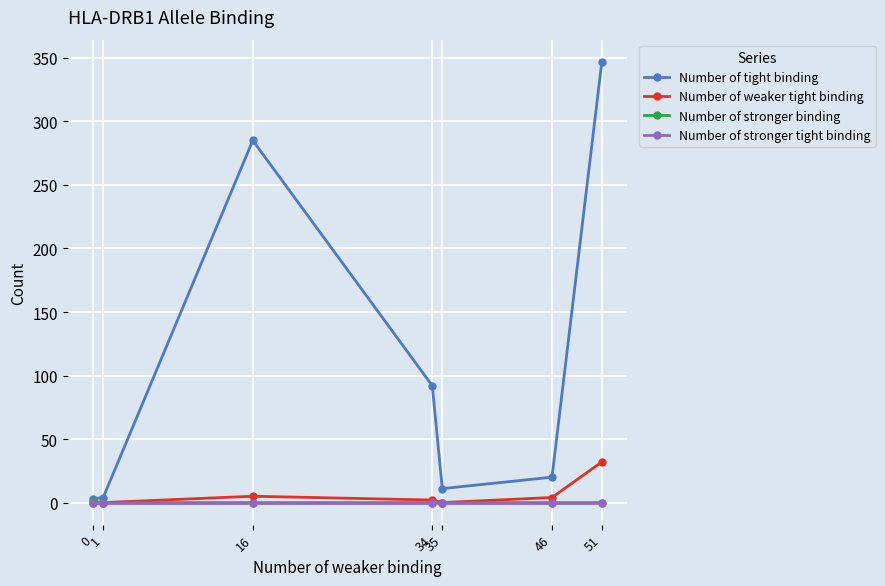

Which series has the largest total across all categories?

Number of tight binding